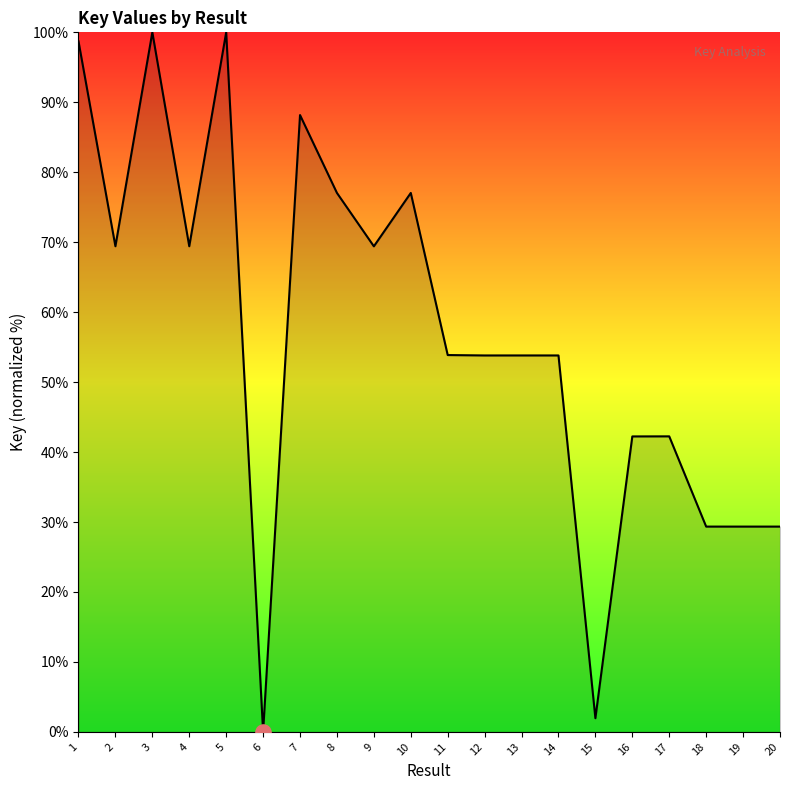

What is the change in value from 5 to 9?

-30.6